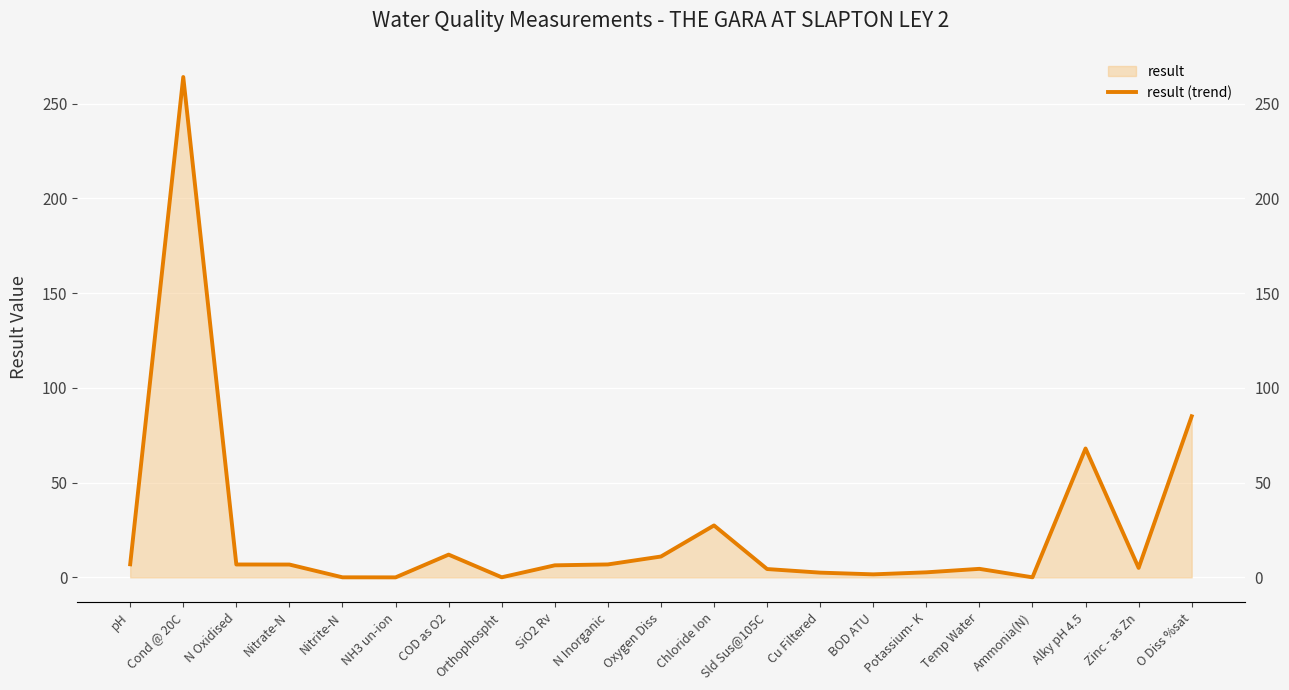

What position from the left is Ammonia(N)?

18